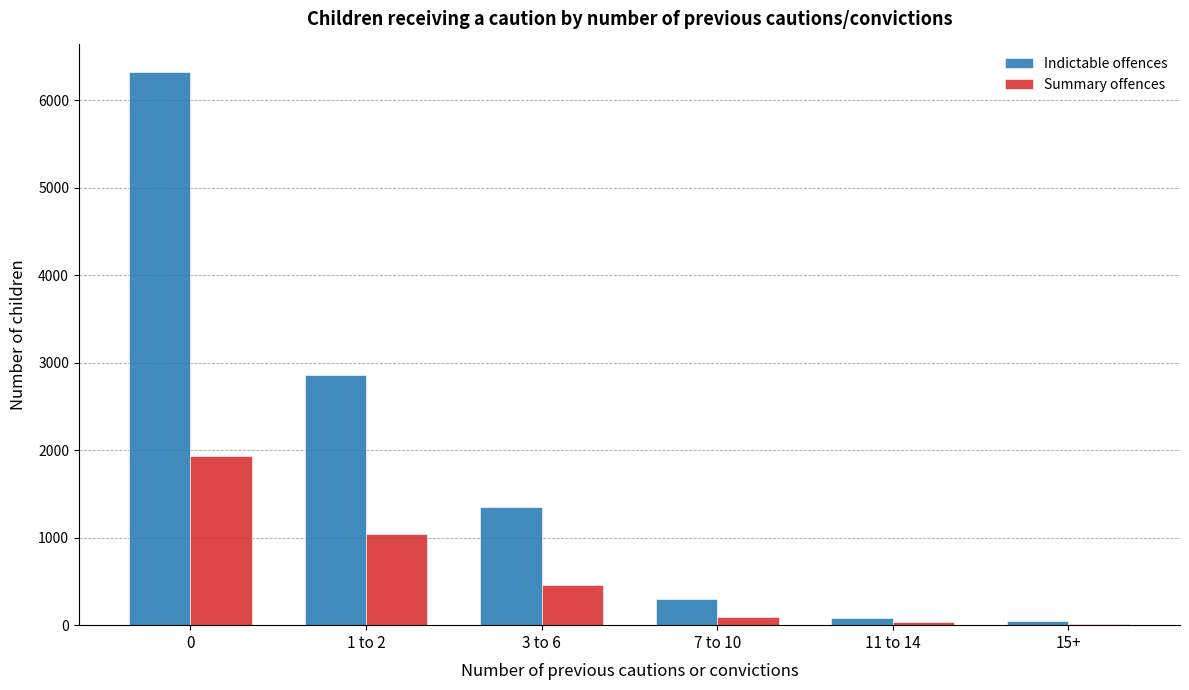

The value of Summary offences at 3 to 6 is 660. True or false?

False